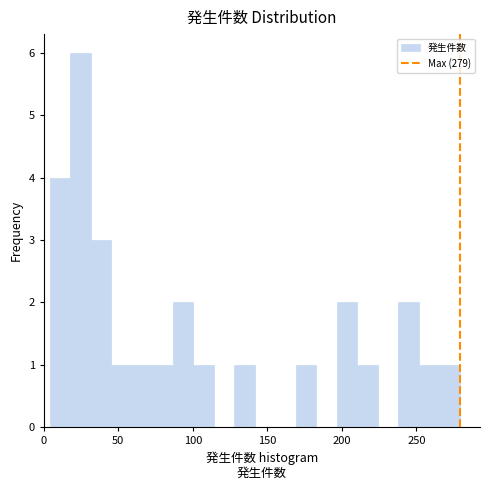

Around what value on the x-axis is the tallest bar? Give the approximate position of its centre, as read against the axis.

25